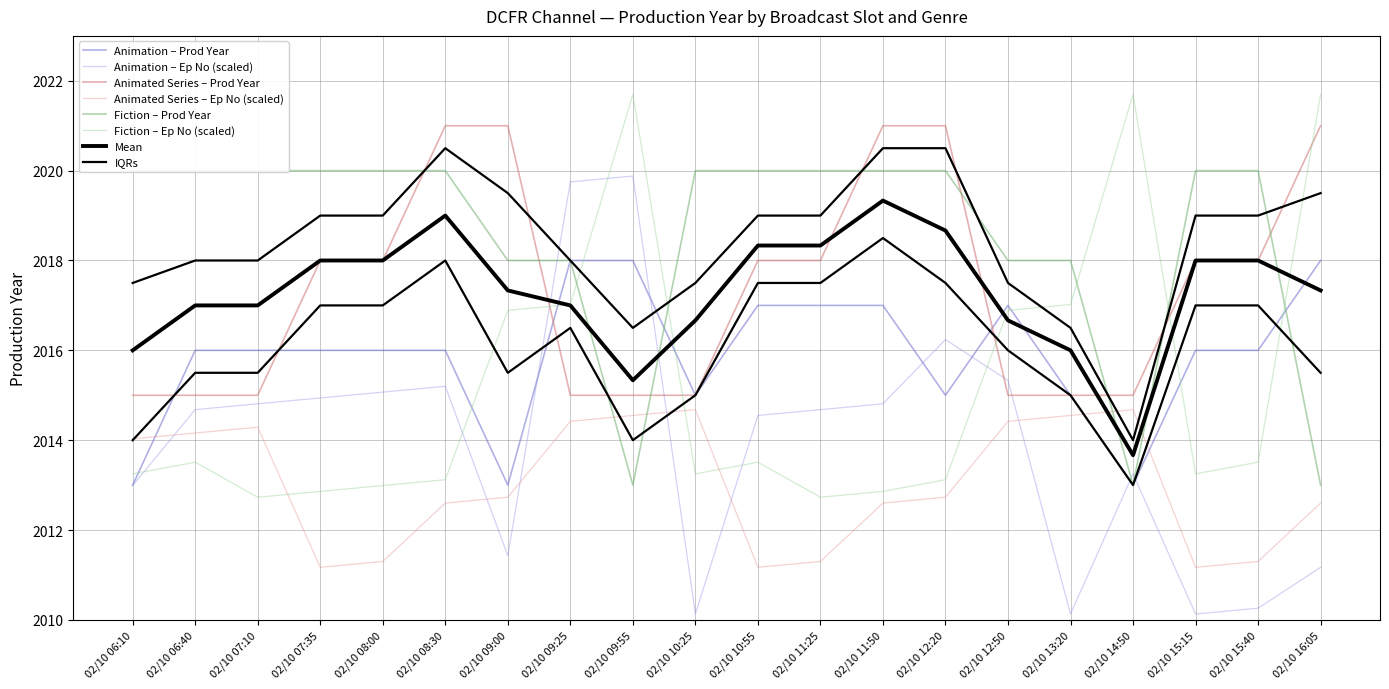

Which category has the highest value in the Fiction series?

02/10 06:10